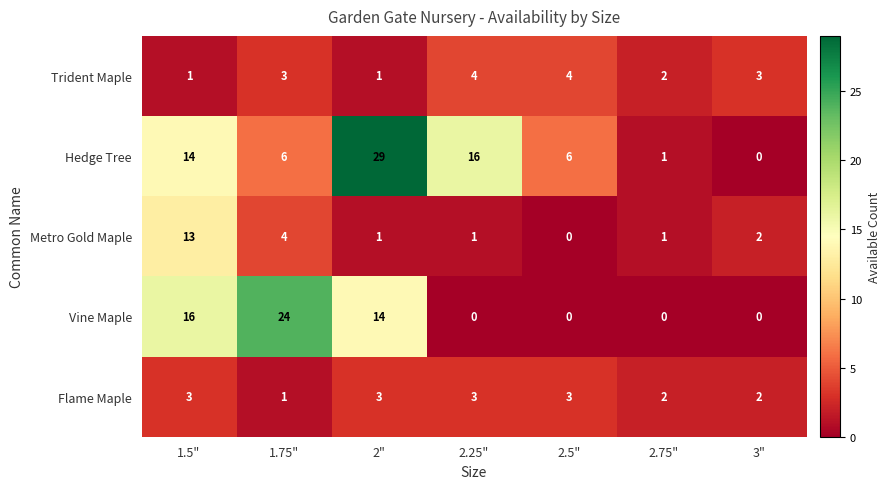

List the series in order of their peak value, lowest first.

Flame Maple, Trident Maple, Metro Gold Maple, Vine Maple, Hedge Tree